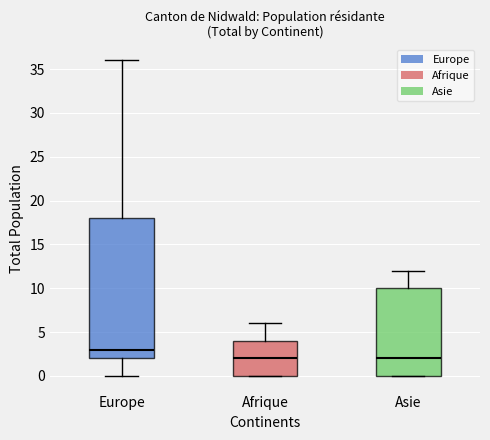

Reading left to right, read every box against the y-axis: the position of its median line, the range the box covers, and the ends of its whiskers. The values are not printed on the chart, so give them approximately, as read against the axis.

Europe: median 3, box 2 to 18, whiskers 0 to 36
Afrique: median 2, box 0 to 4, whiskers 0 to 6
Asie: median 2, box 0 to 10, whiskers 0 to 12